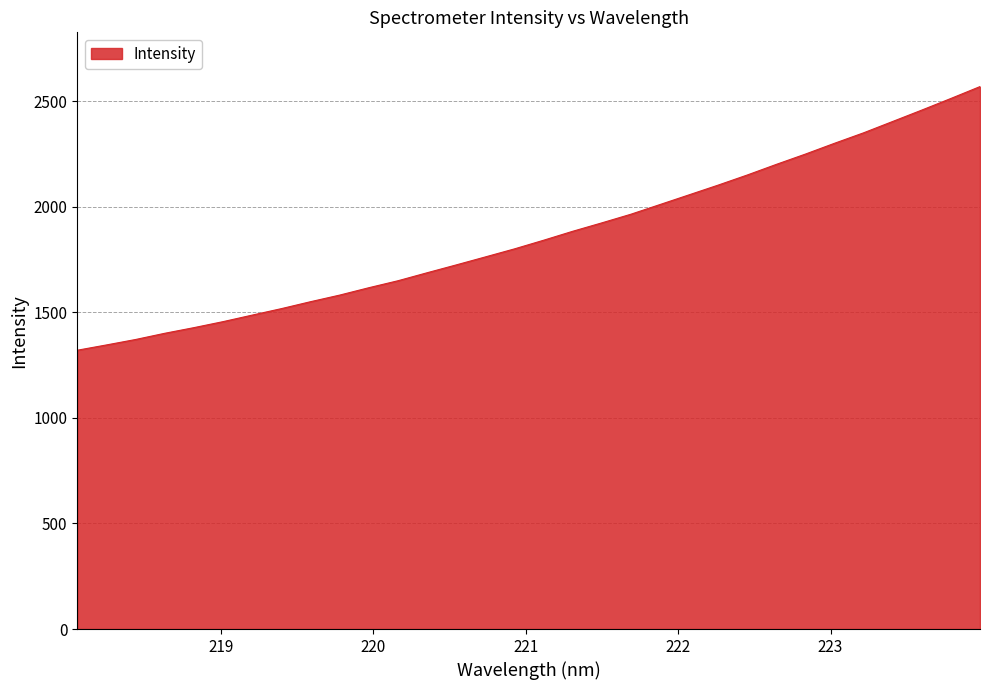

What is the minimum value shown in the chart?

1320.1